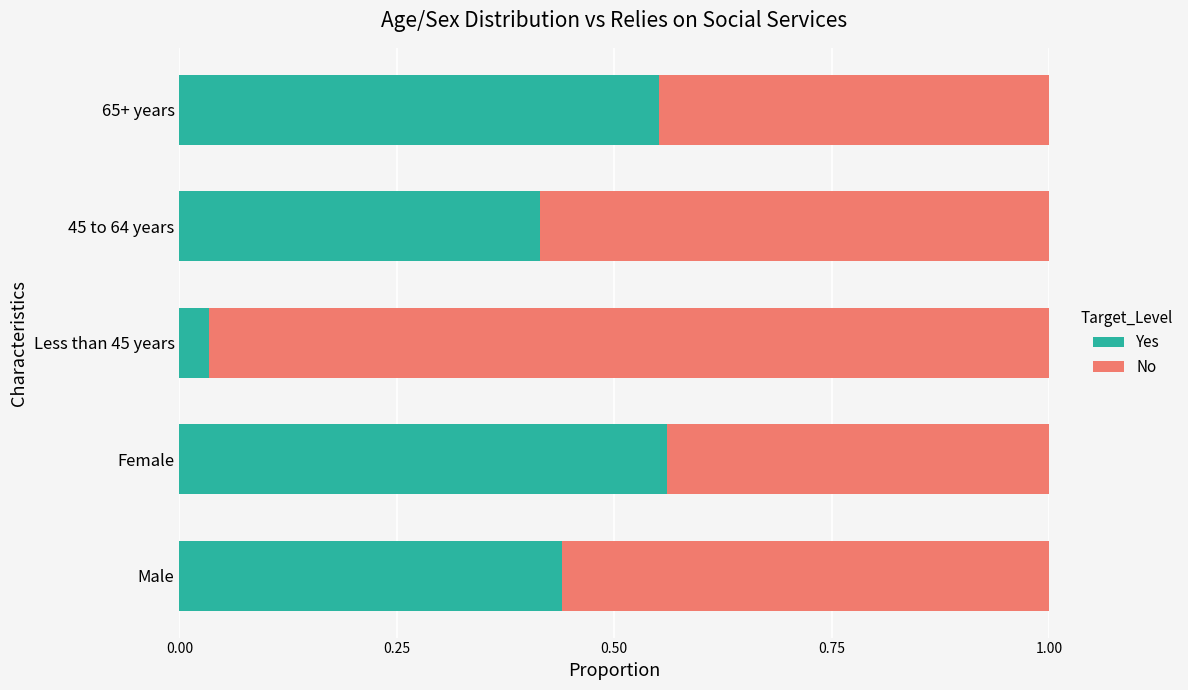

Is it true that Yes equals 0.1 at Less than 45 years?

False